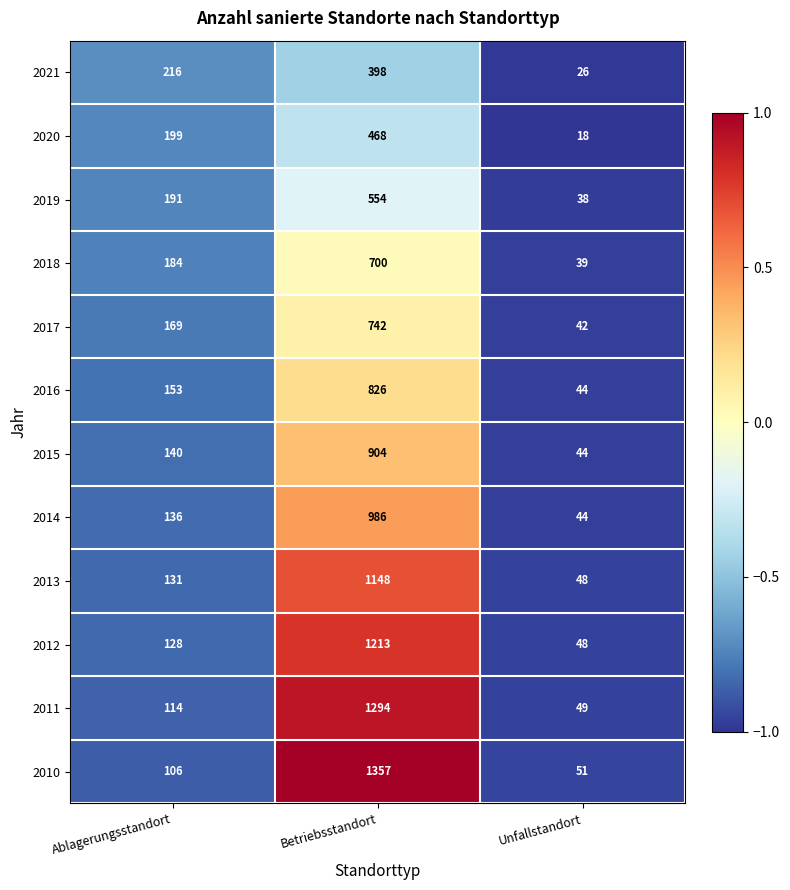

What is the difference between the maximum and minimum values in the 2012 series?

1165